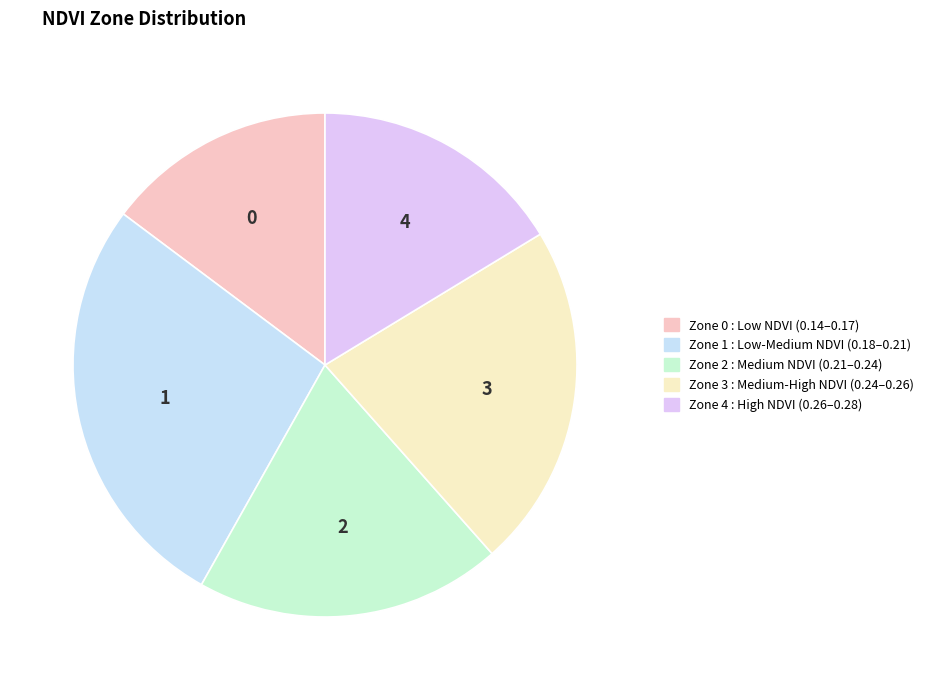

Rank the categories by value from highest to lowest.

Zone 1, Zone 3, Zone 2, Zone 4, Zone 0